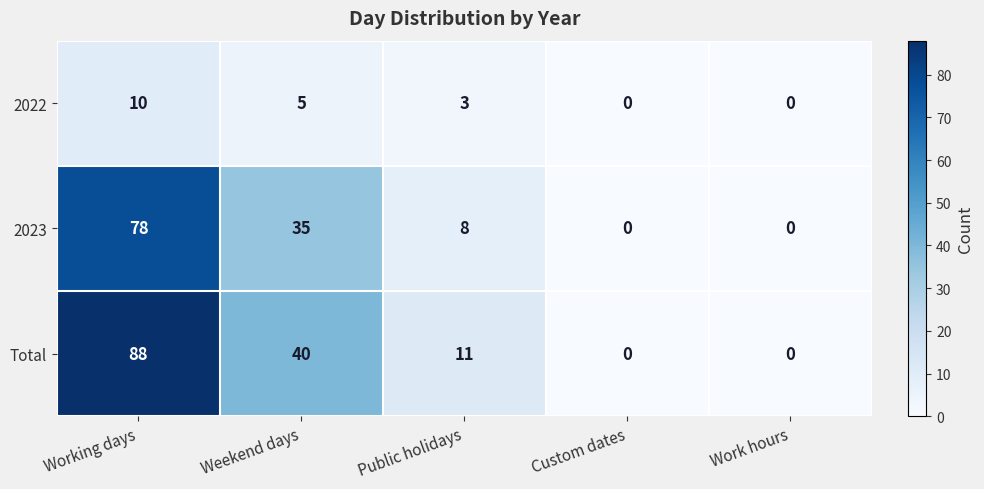

At which label does Total reach its peak?

Working days